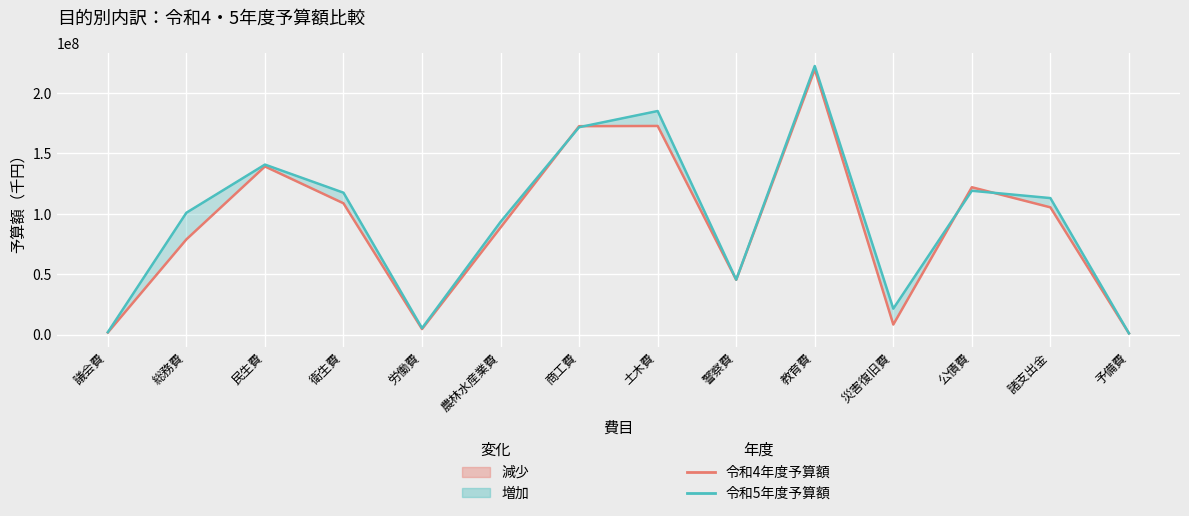

What is the sum of the 令和5年度予算額 values at 警察費 and 諸支出金?

158404401